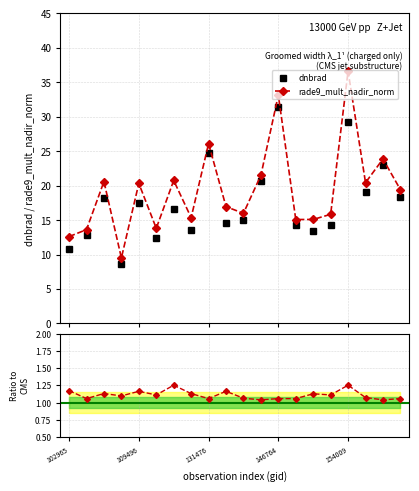

True or false: dnbrad and rade9_mult_nadir_norm cross at least once.

False